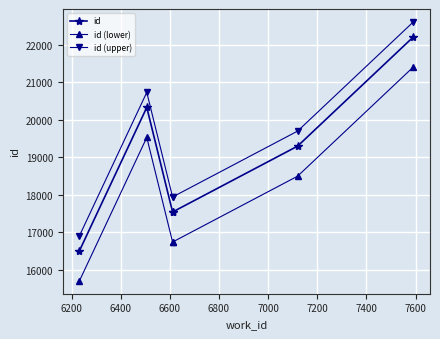

What are all the series names shown in the legend?

id, id (lower), id (upper)